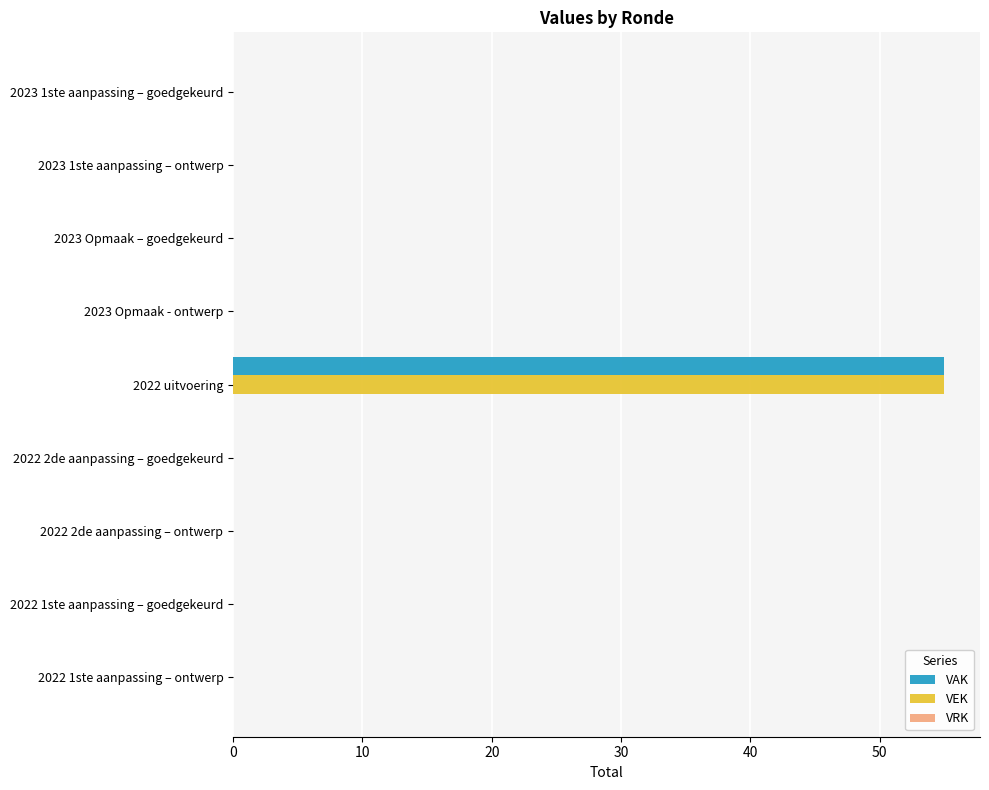

What is the greatest value displayed?

55